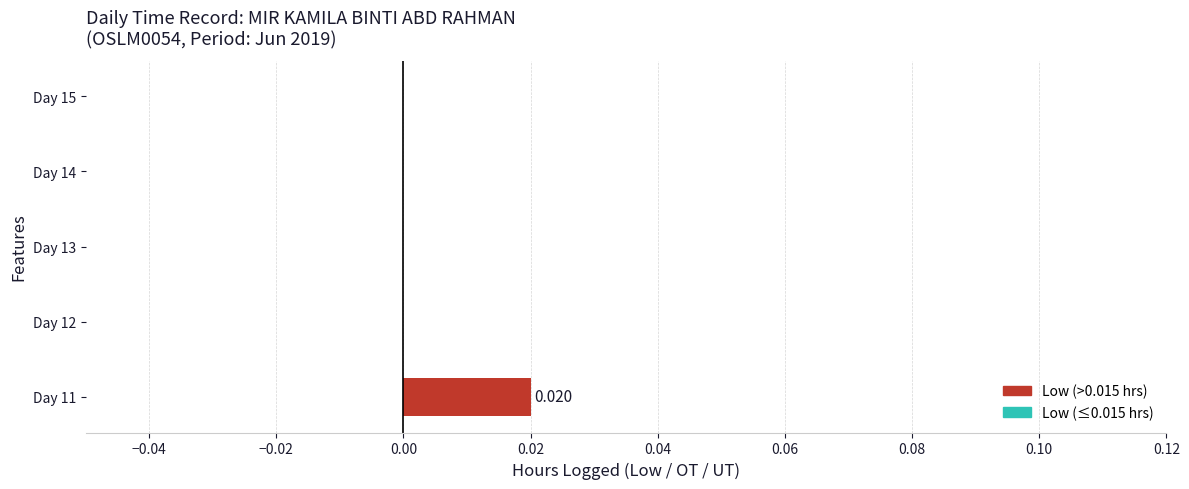

How many values are between 0 and 1?

5